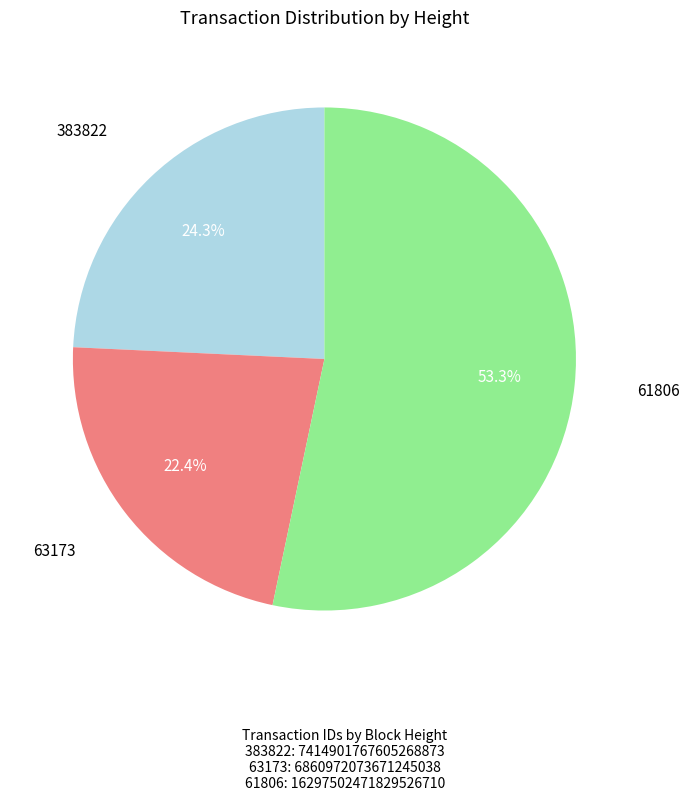

Do 61806 and 63173 together represent more than half of the pie?

Yes